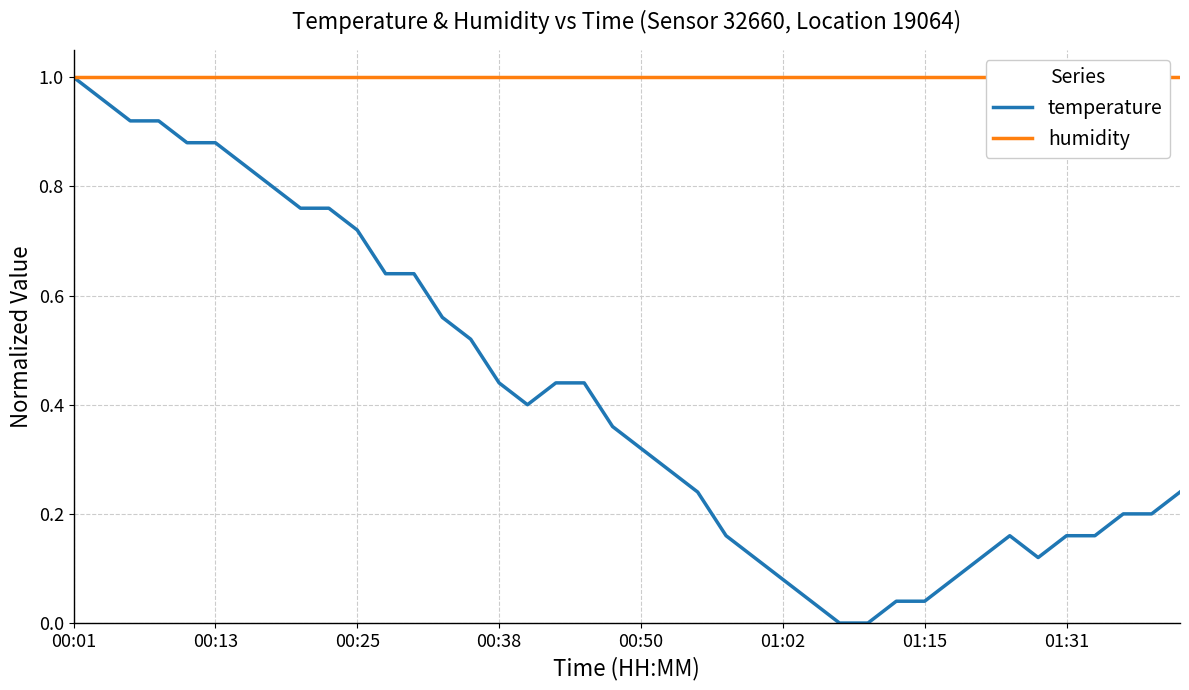

Rank the series by their average value, from lowest to highest.

temperature, humidity